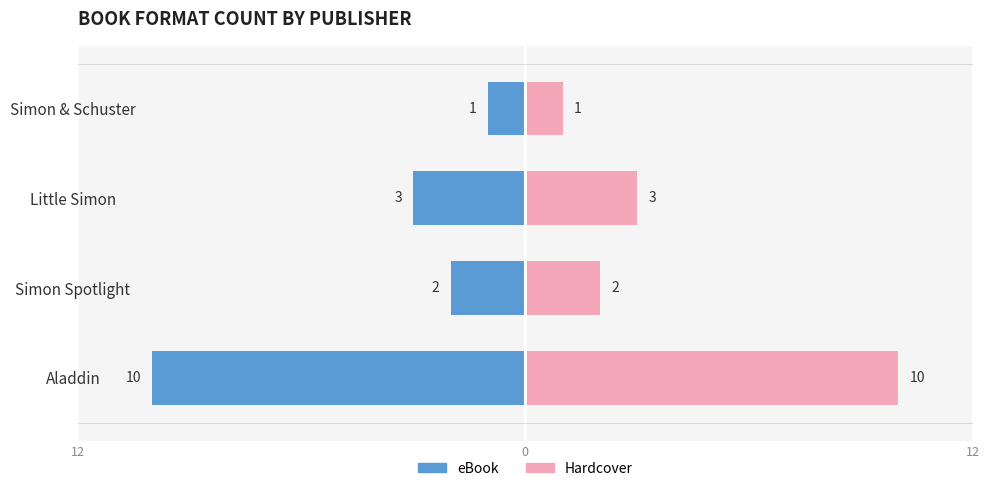

Rank the series by their maximum value, from highest to lowest.

Hardcover, eBook